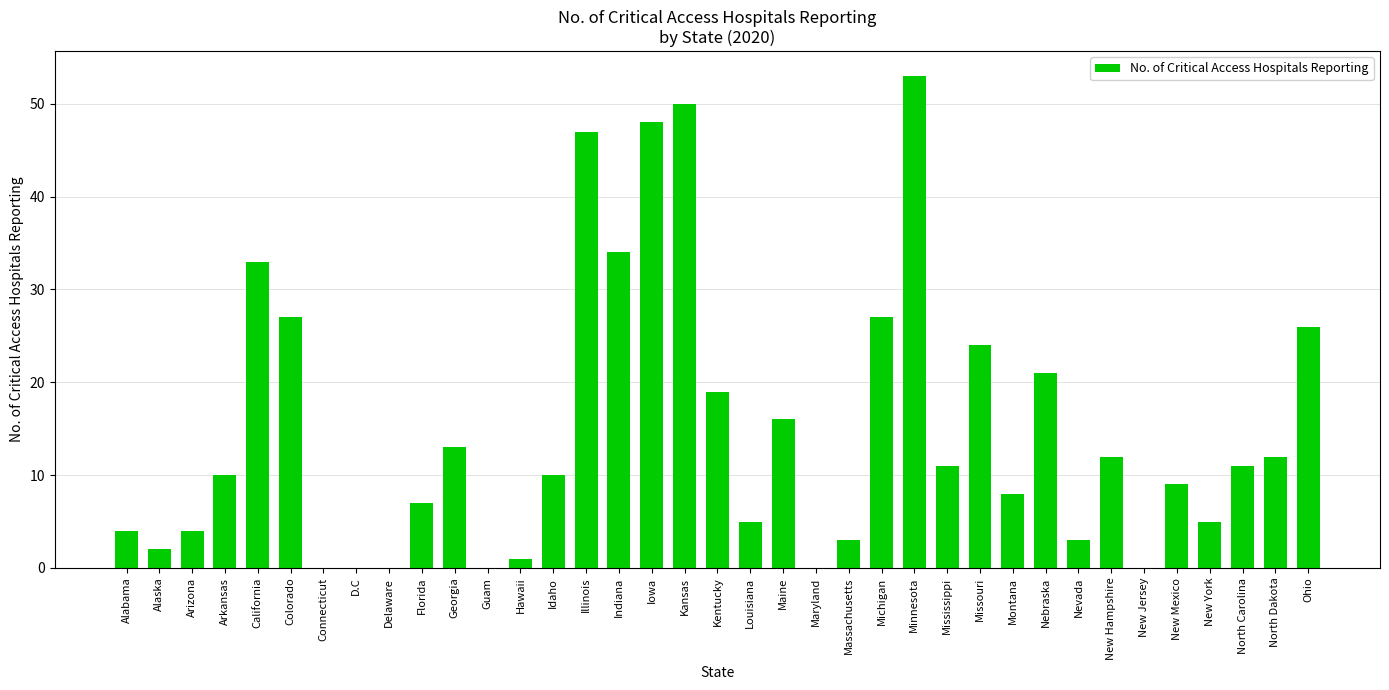

Where is the data nearest to the value 26?

Ohio